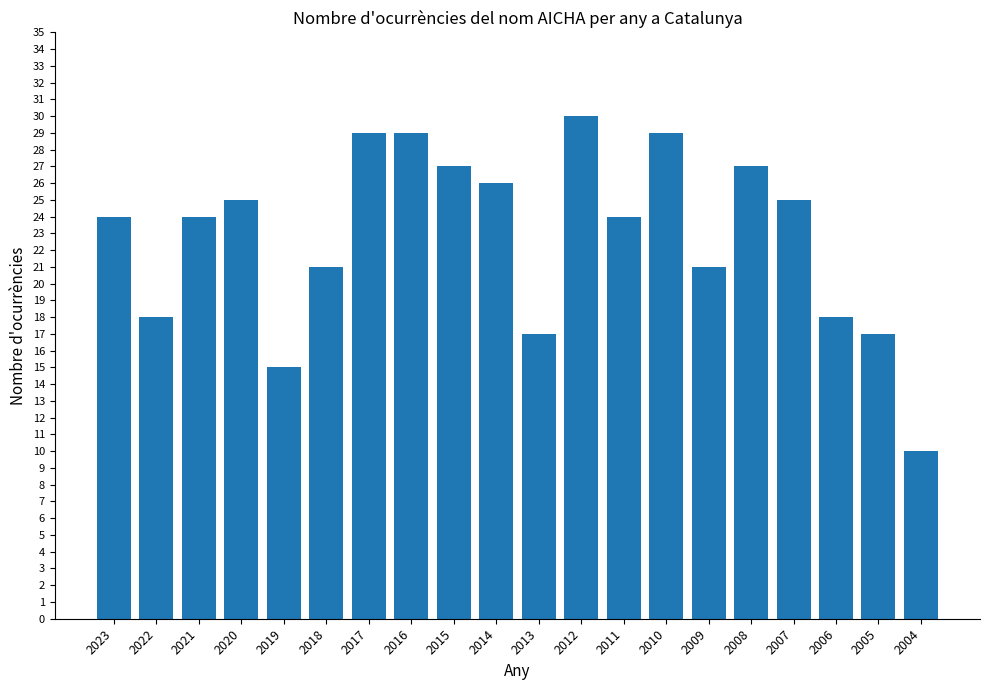

What is the change in value from 2020 to 2011?

-1